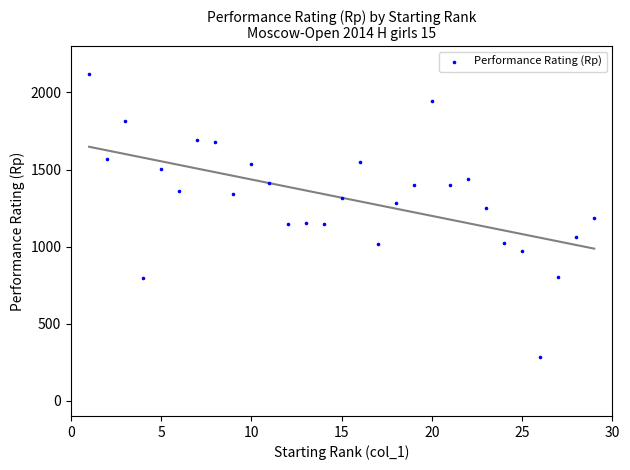

What is the range of X values (max minus min)?

28